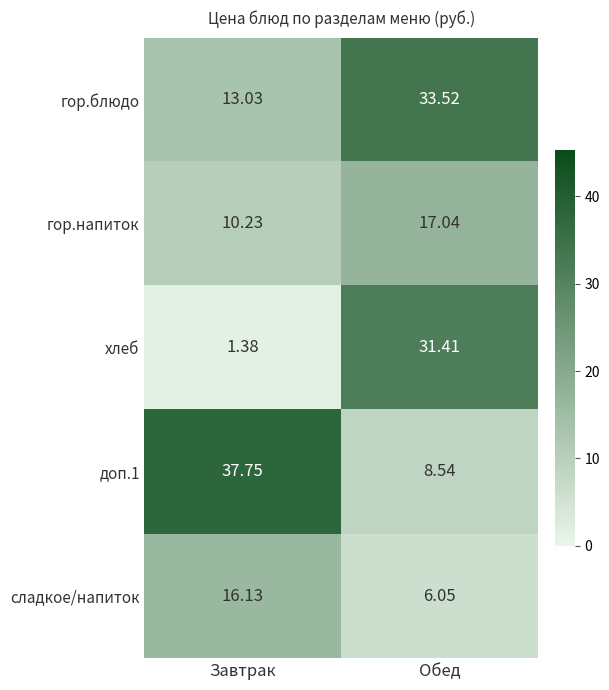

At which category is the sum across all series the highest?

Обед